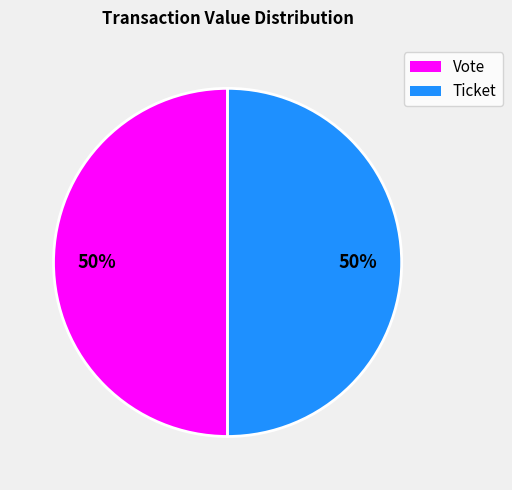

Approximately how many times larger is the value at Ticket compared to Vote?

1.0